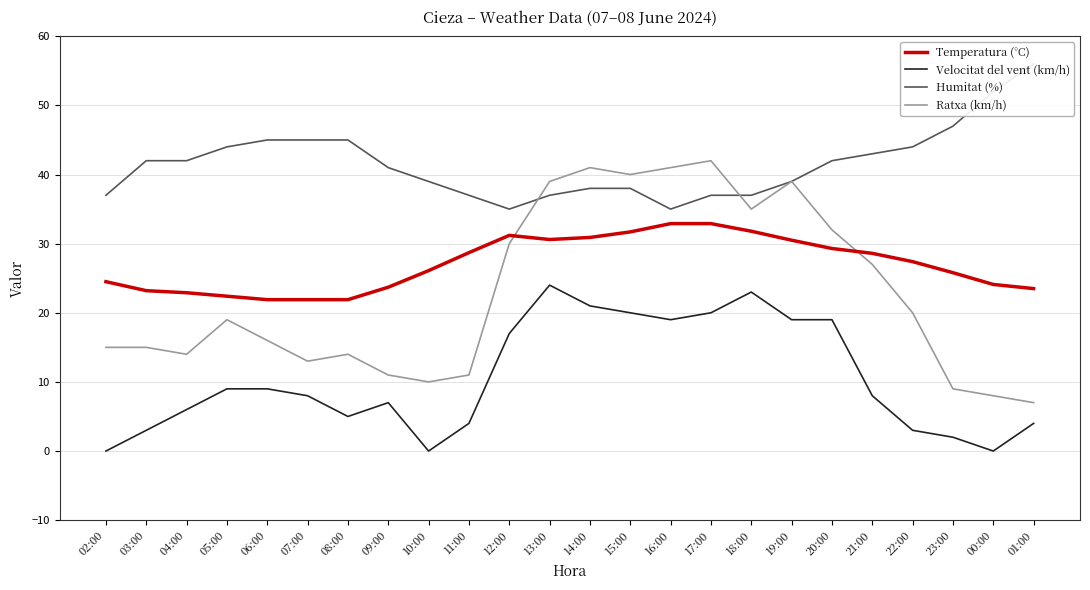

Where is the first local minimum for Humitat (%)?

12:00